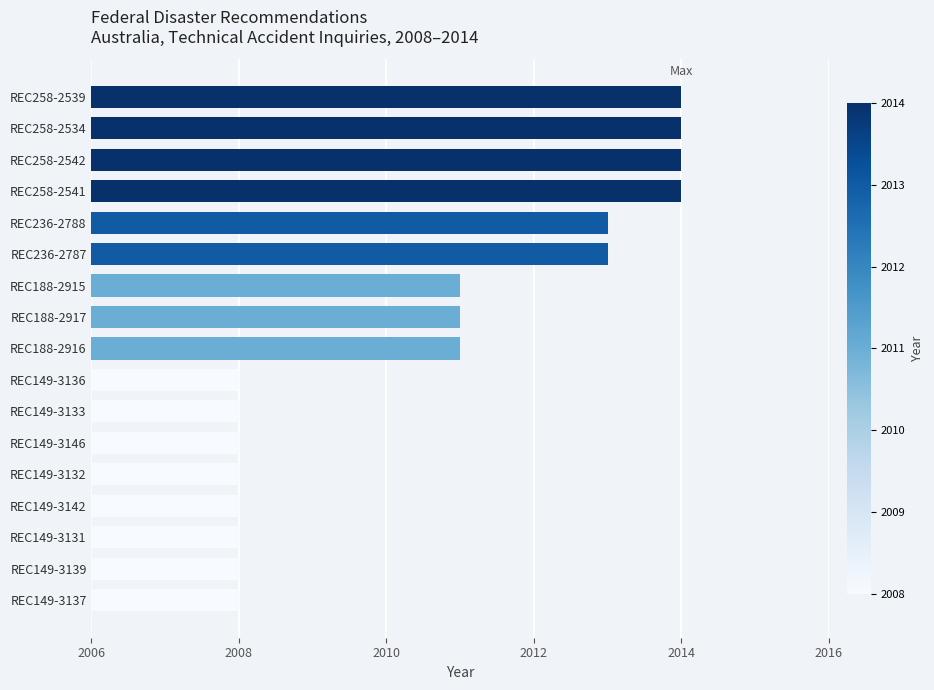

What is the label of the 5th bar from the top?

REC236-2788